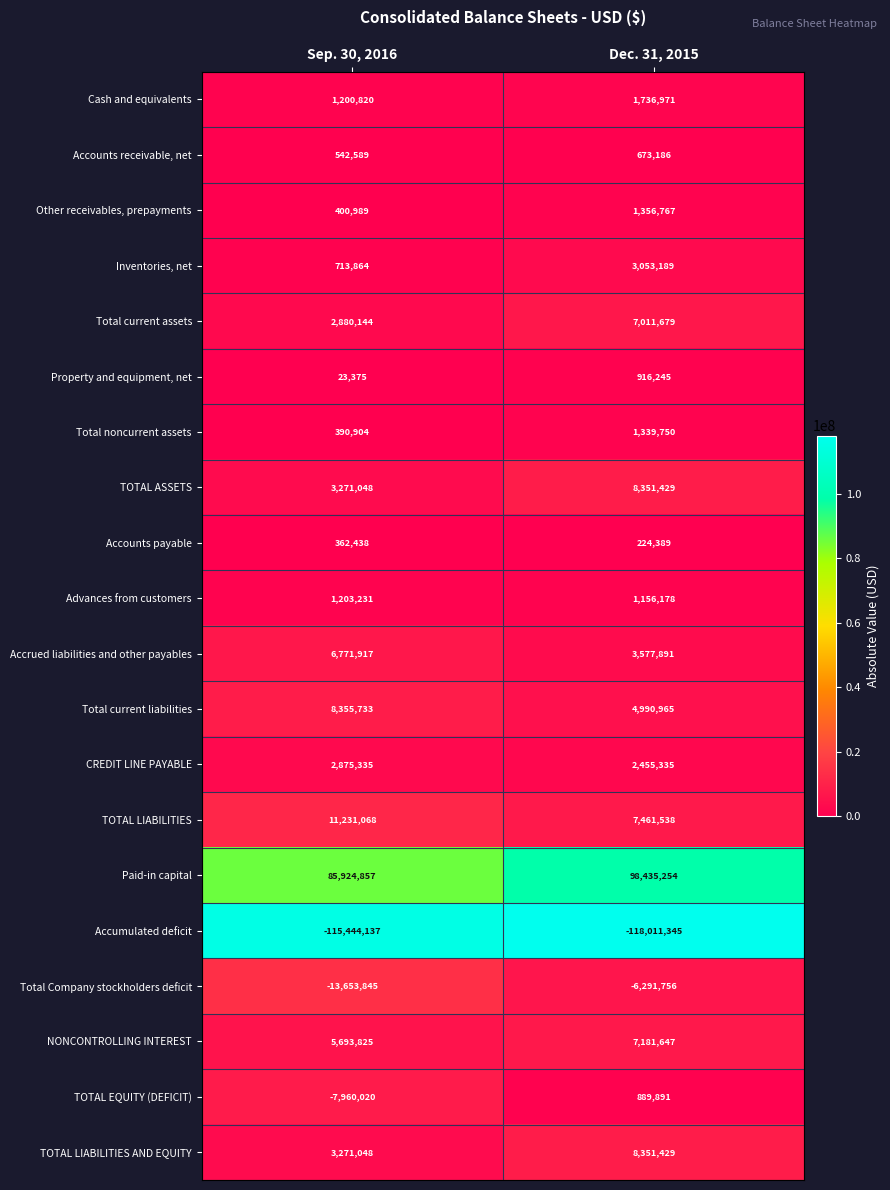

The TOTAL LIABILITIES AND EQUITY series shows 3271048 at Sep. 30, 2016. True or false?

True